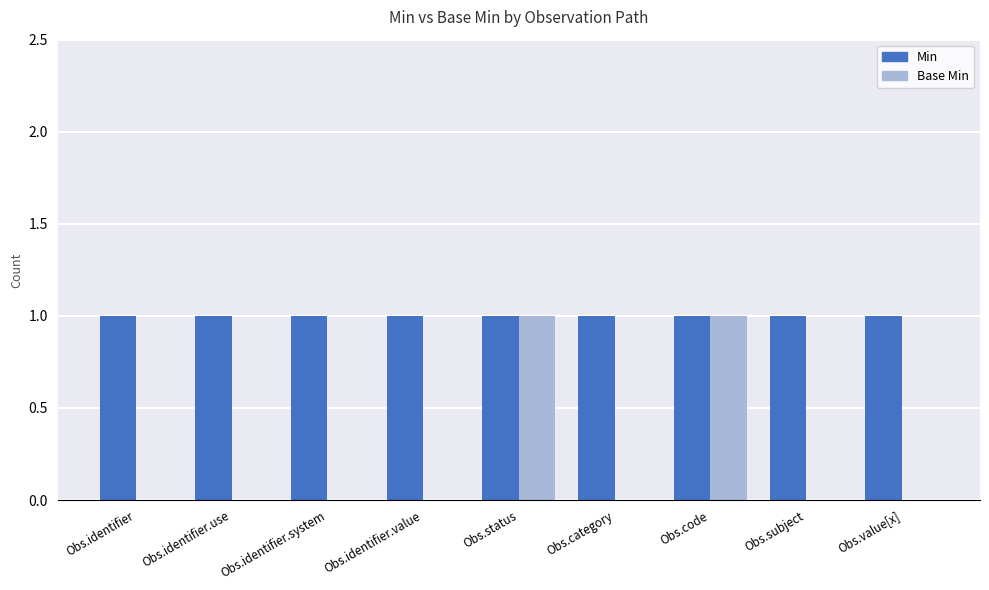

Reading left to right, extract all data points from this chart.

Min: Obs.identifier=1	Obs.identifier.use=1	Obs.identifier.system=1	Obs.identifier.value=1	Obs.status=1	Obs.category=1	Obs.code=1	Obs.subject=1	Obs.value[x]=1
Base Min: Obs.identifier=0	Obs.identifier.use=0	Obs.identifier.system=0	Obs.identifier.value=0	Obs.status=1	Obs.category=0	Obs.code=1	Obs.subject=0	Obs.value[x]=0